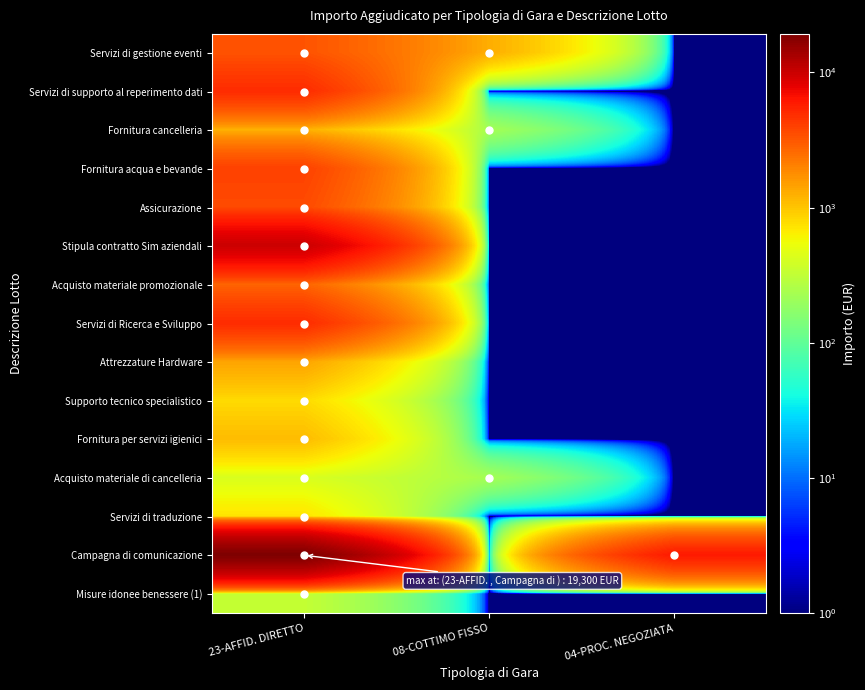

Count the number of data series in this chart.

15